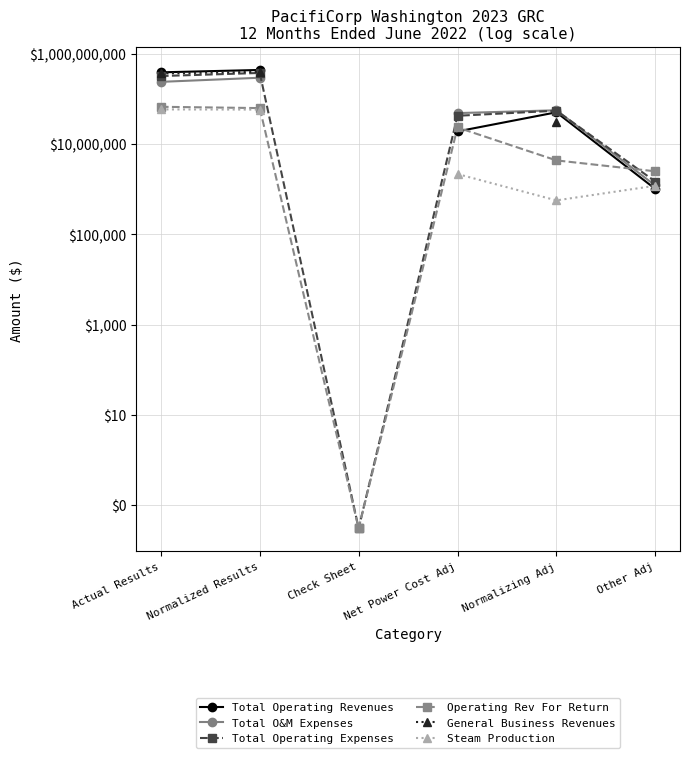

In Total Operating Expenses, how many points are lower than both neighbors (excluding endpoints)?

1